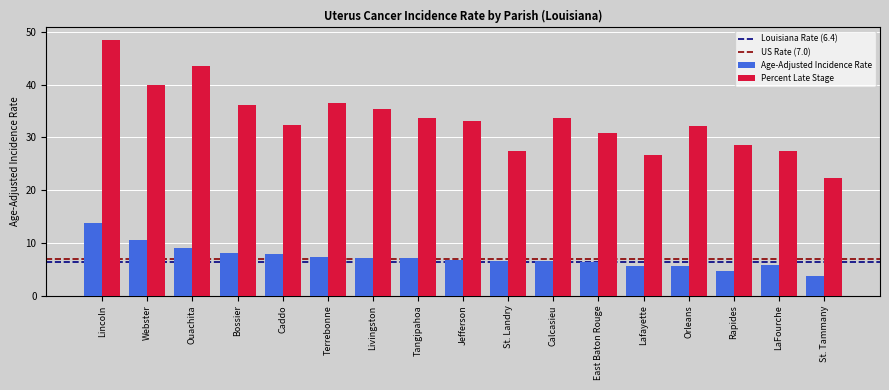

Count the number of data series in this chart.

2